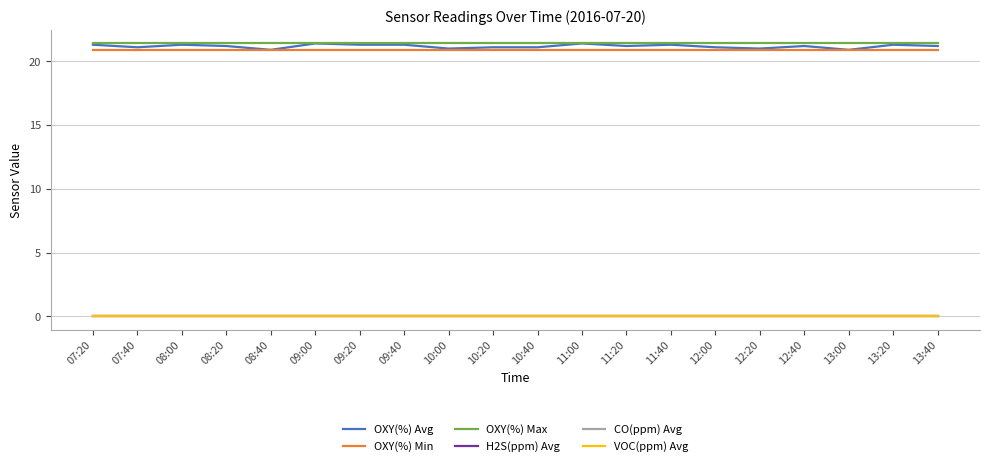

Is this an area chart (filled region under the line)?

No